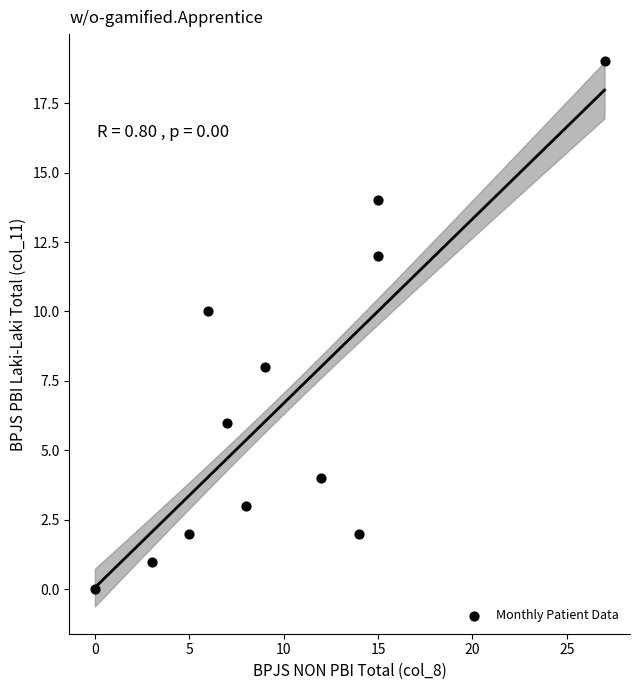

What is the average Y value?

7